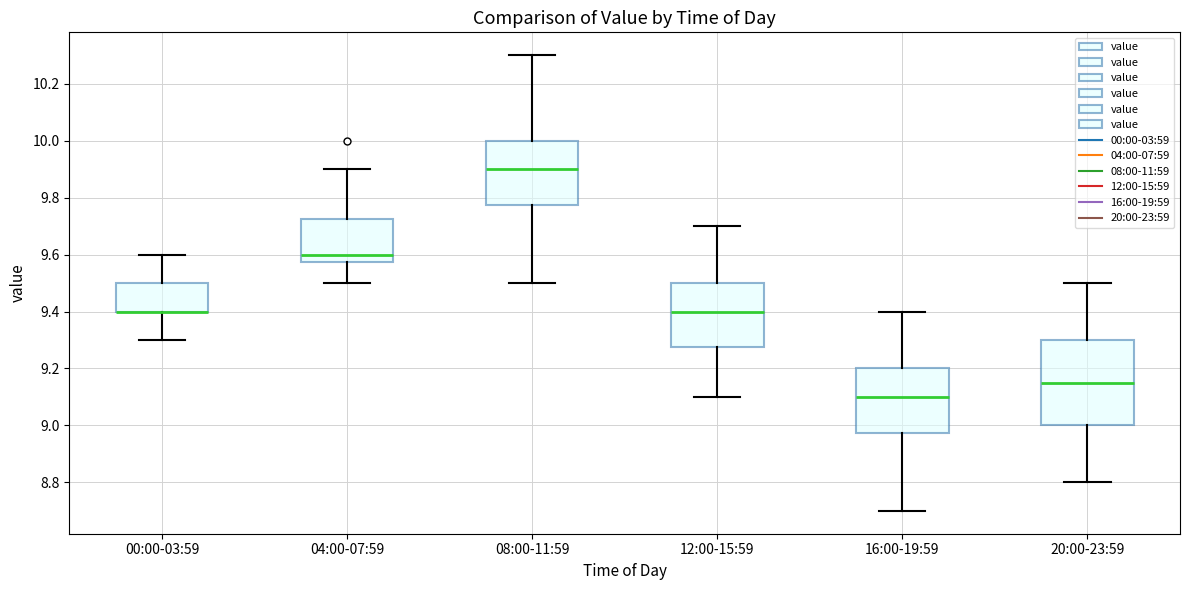

Where does the lower whisker of the box for 20:00-23:59 end on the y-axis? The values are not printed on the chart, so give them approximately, as read against the axis.

8.80